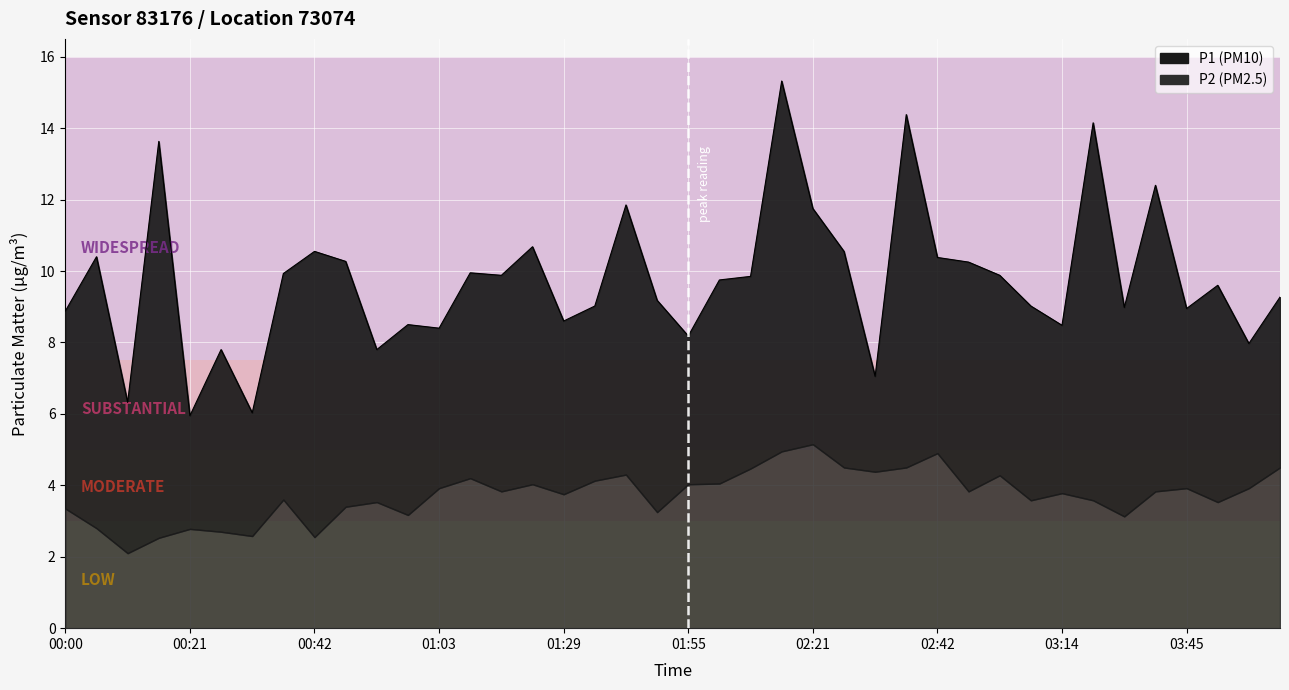

Which category has the lowest value across all series?

00:21